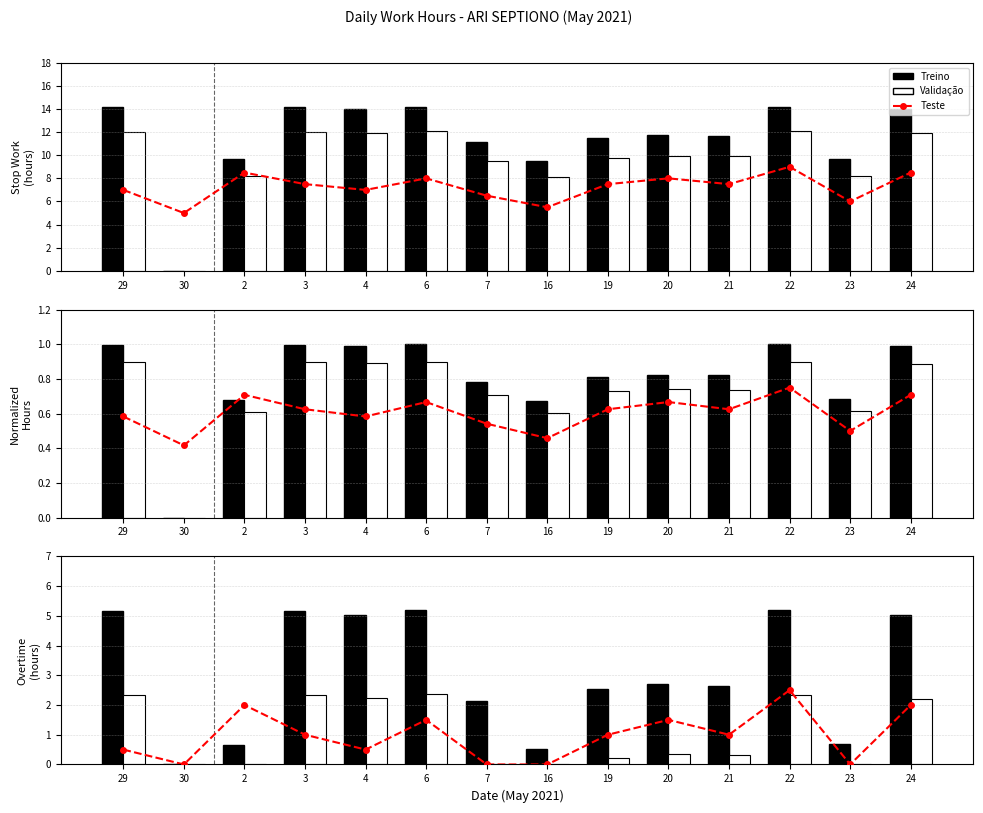

Which series has the largest range (max minus min)?

Treino